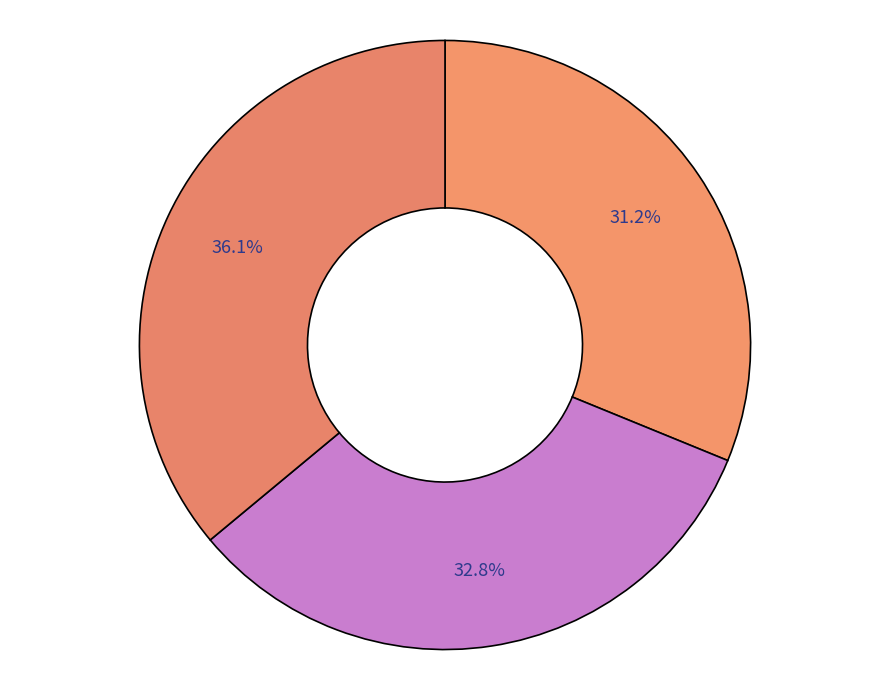

Does any single category account for the majority?

No